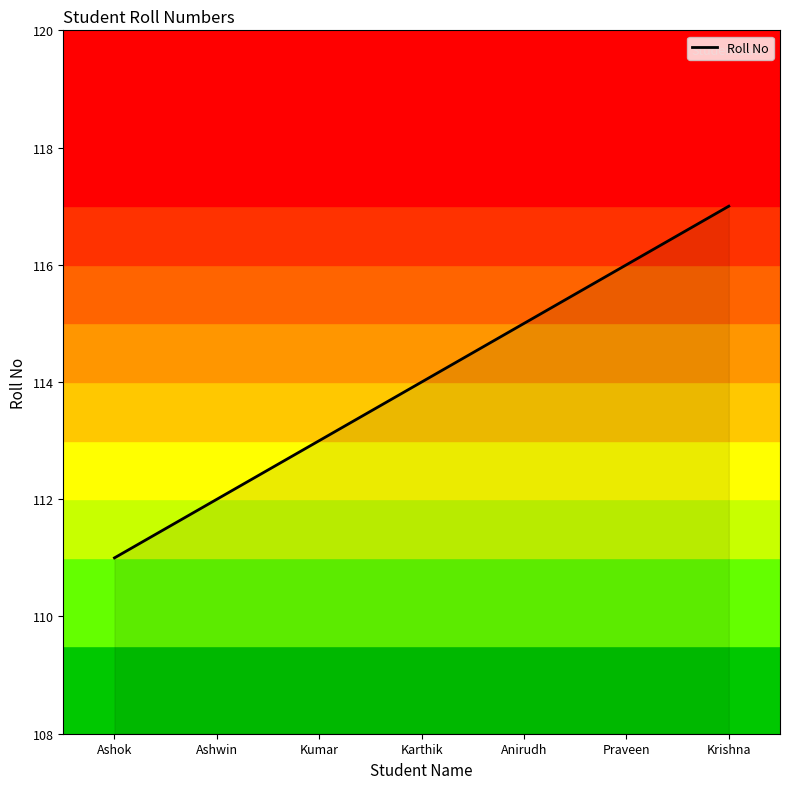

How many values are between 112 and 116?

5